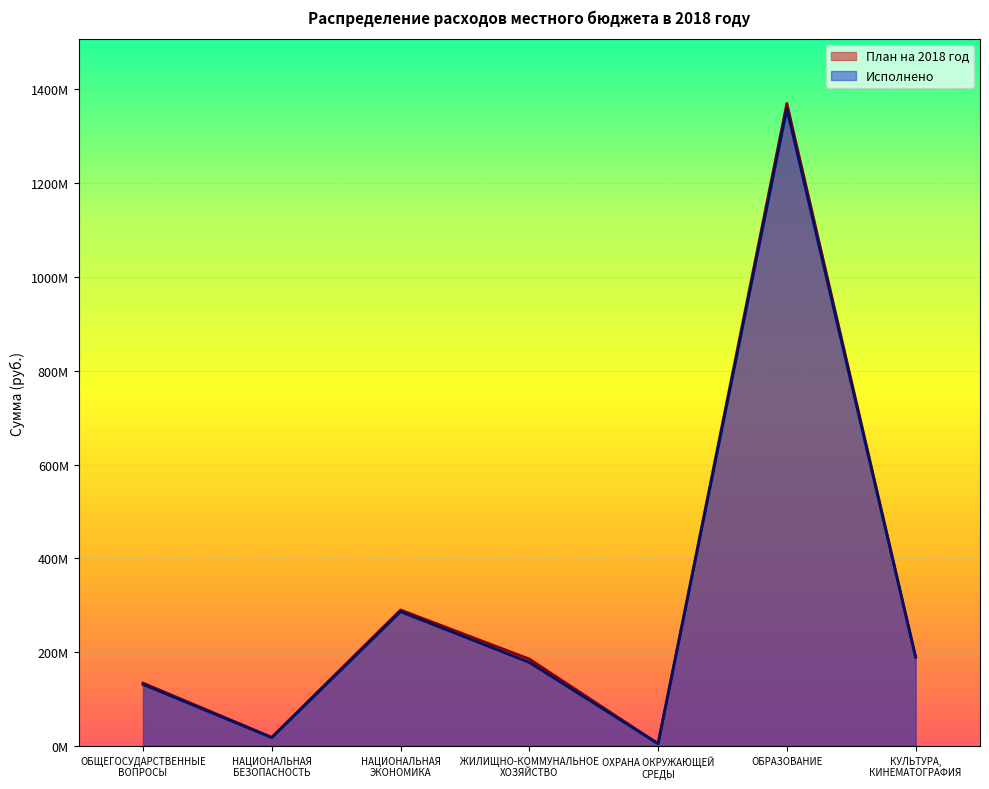

How many data points does each series have?

7